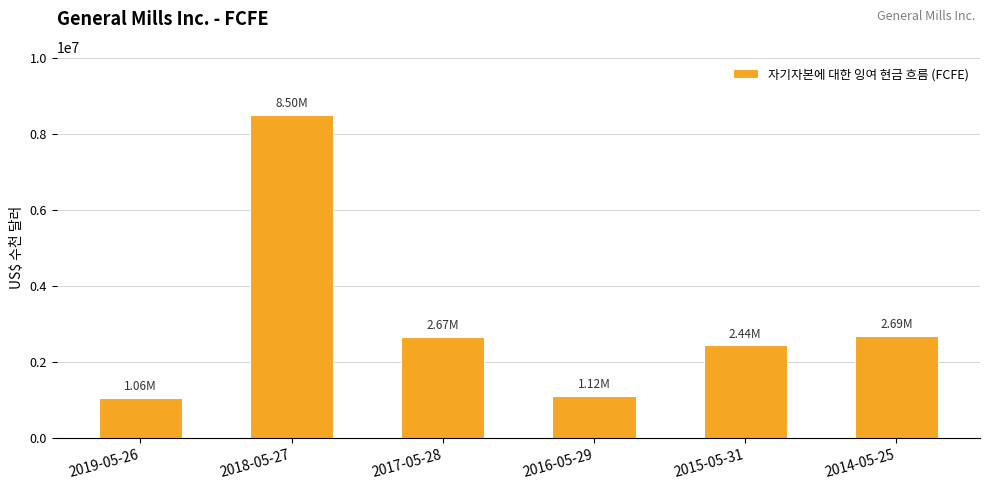

What is the difference between the values at 2017-05-28 and 2015-05-31?

228600